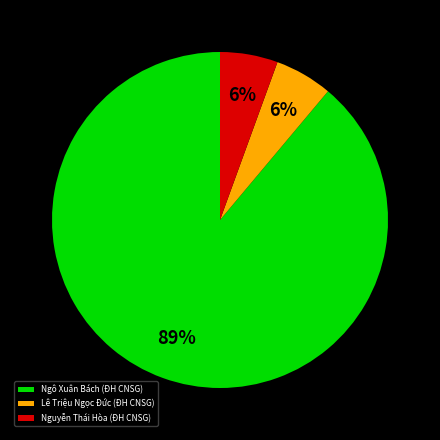

Which category has the biggest portion of the pie?

Ngô Xuân Bách (ĐH CNSG)